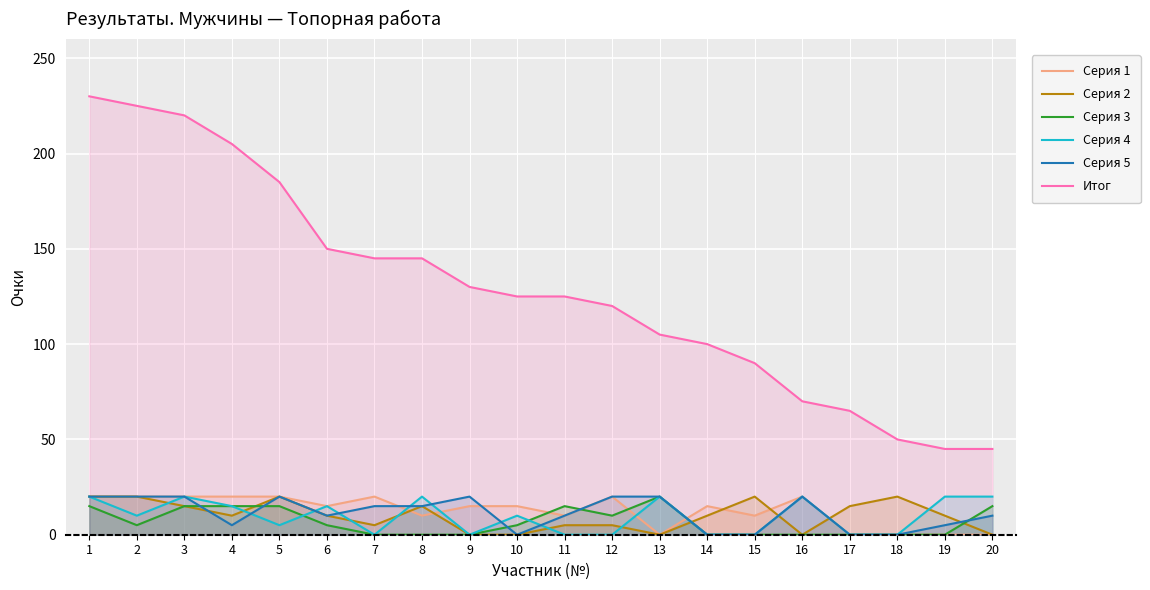

At how many categories does at least one series exceed 87?

15